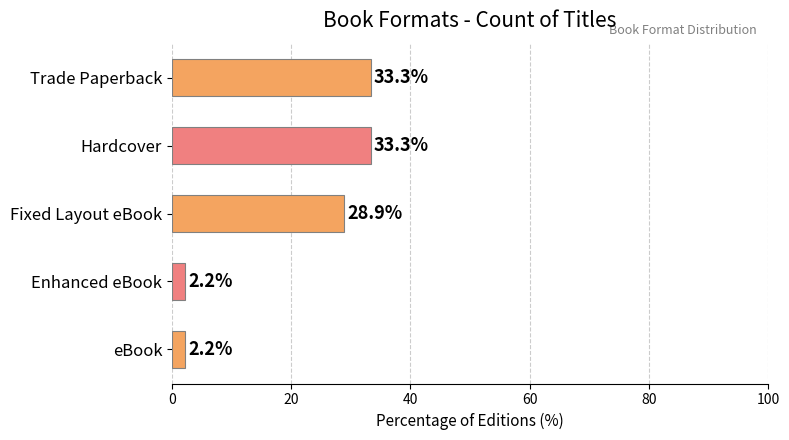

What is the approximate value at Hardcover?

33.3